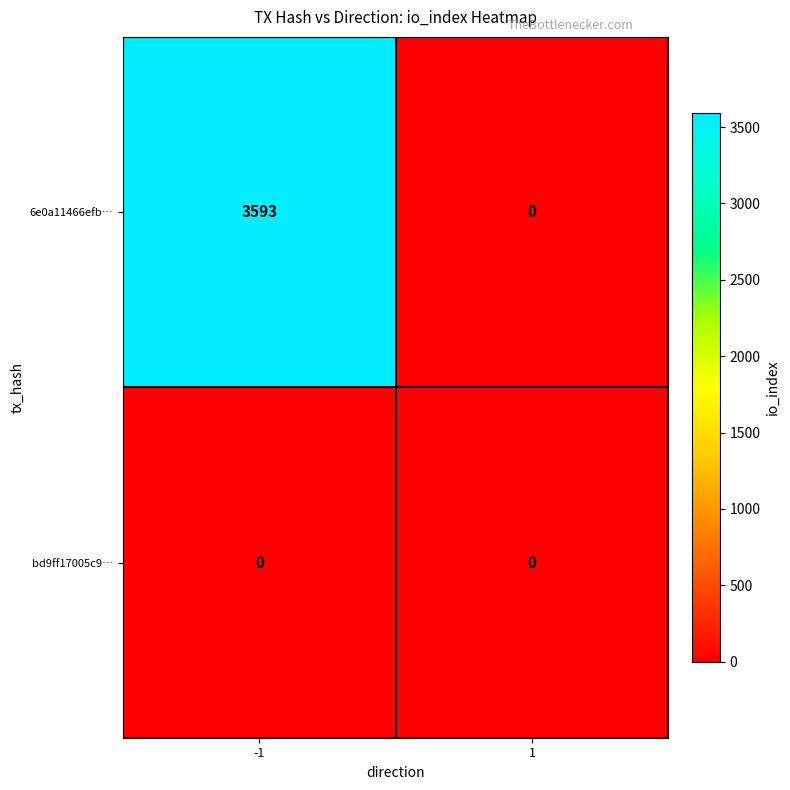

Reading right to left, list all the values displayed in this chart.

6e0a11466efb…: 1=0	-1=3593
bd9ff17005c9…: 1=0	-1=0